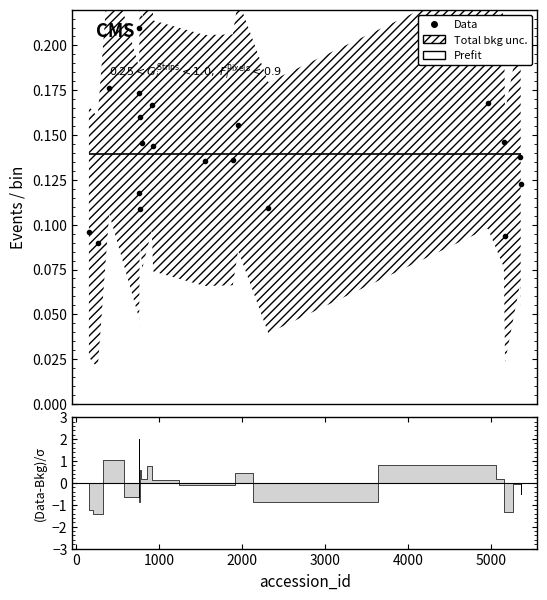

Reading left to right, extract all data points from this chart.

0.1	0.1	0.2	0.1	0.2	0.2	0.1	0.2	0.1	0.2	0.1	0.1	0.1	0.2	0.1	0.2	0.1	0.1	0.1	0.1